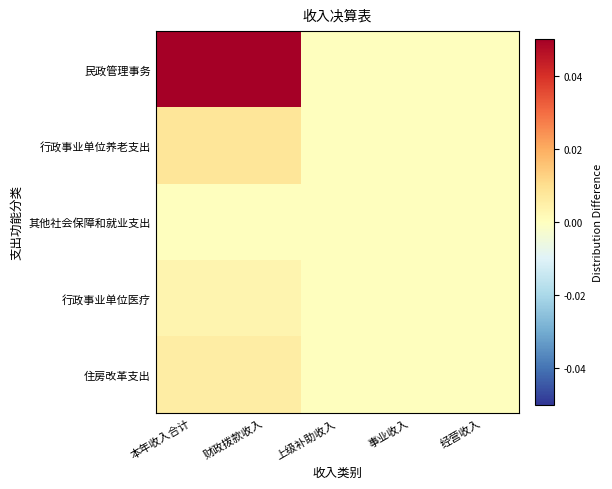

Which series has the largest total across all categories?

民政管理事务